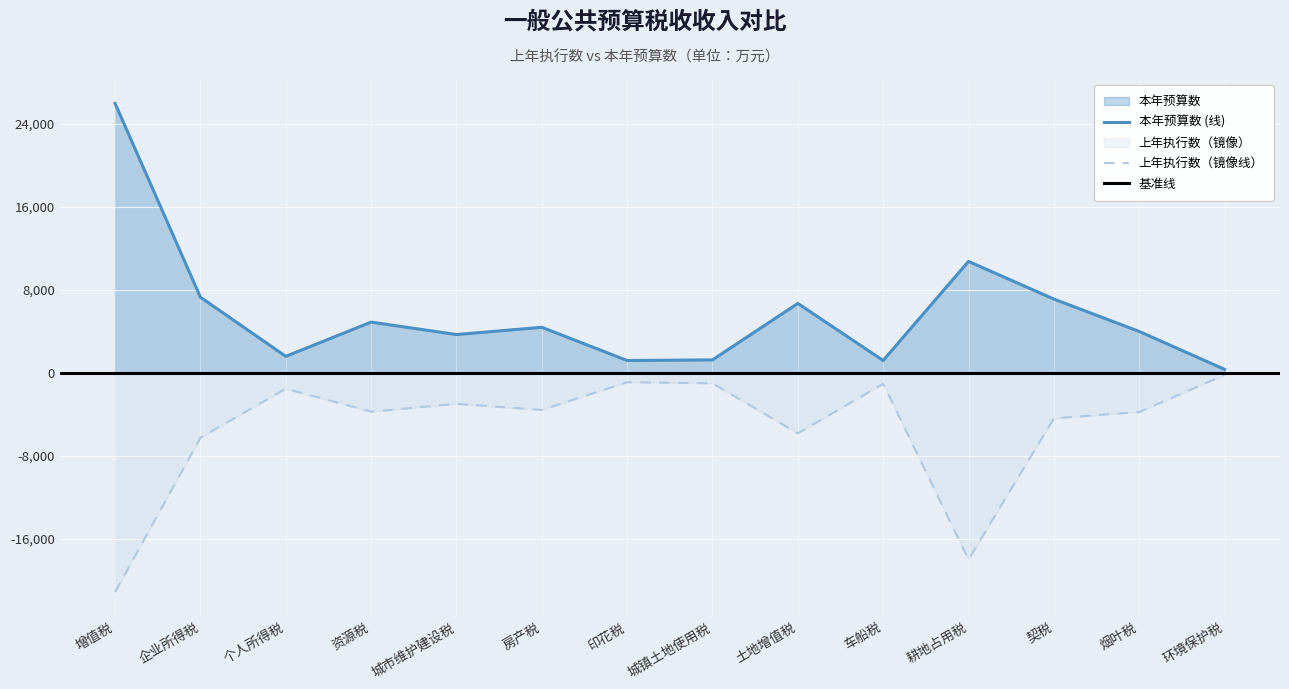

Which series has the largest range (max minus min)?

本年预算数